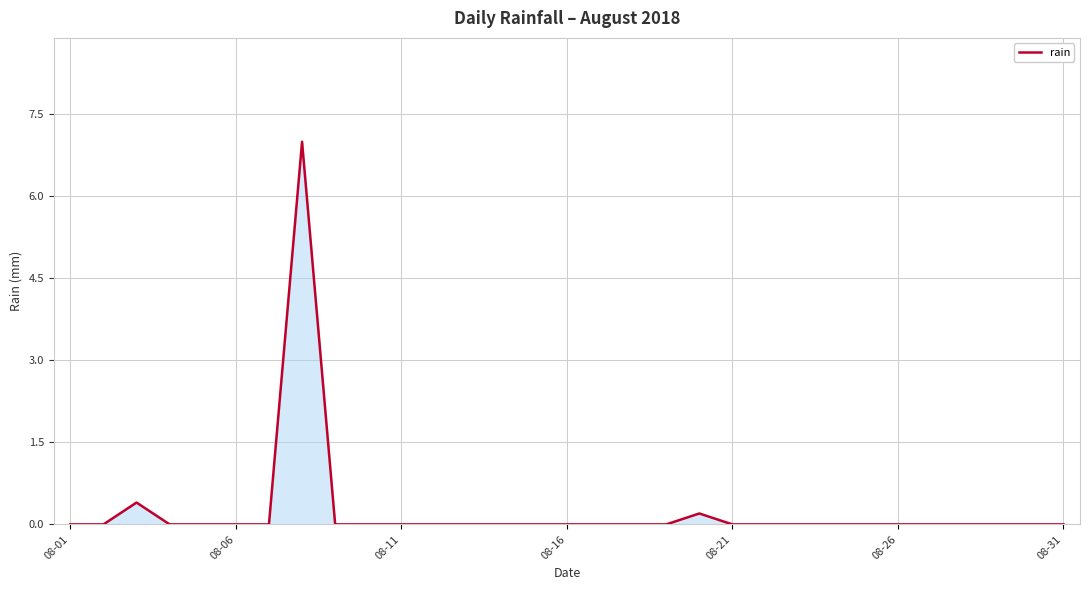

What is the greatest value displayed?

7.0